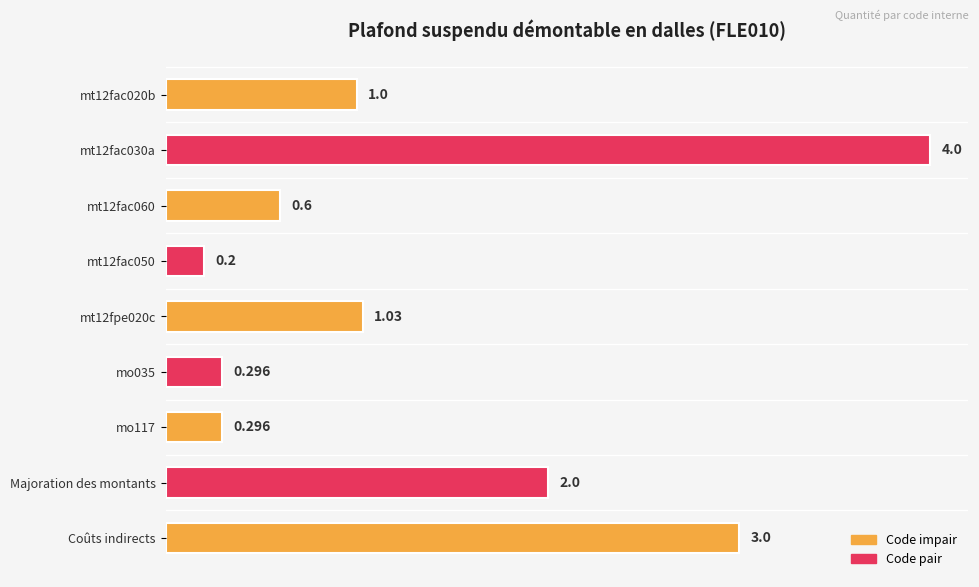

What is the label of the 9th bar from the top?

Coûts indirects